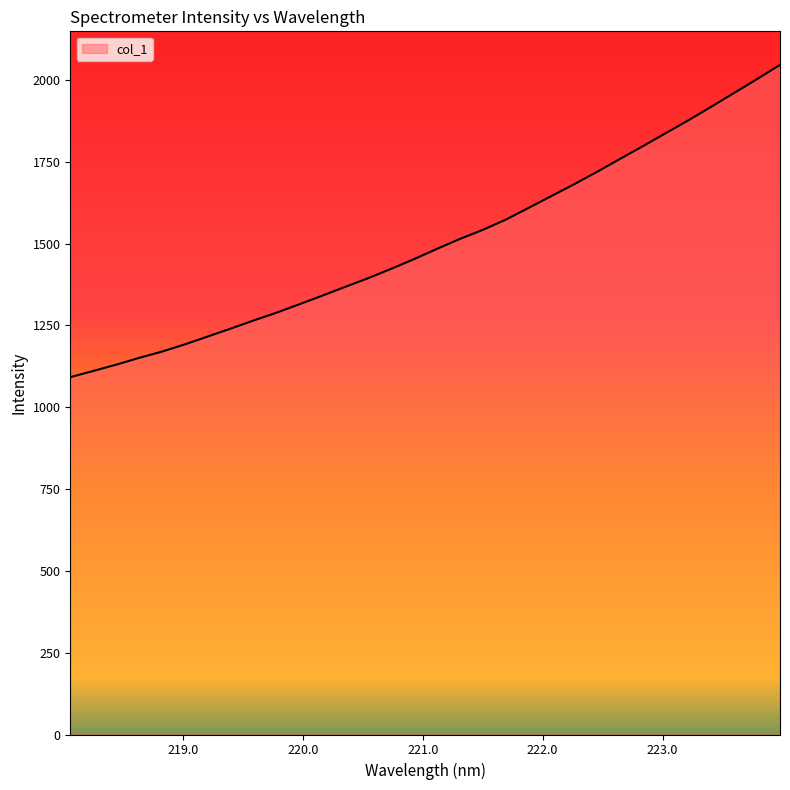

How many lines are shown in the chart?

1